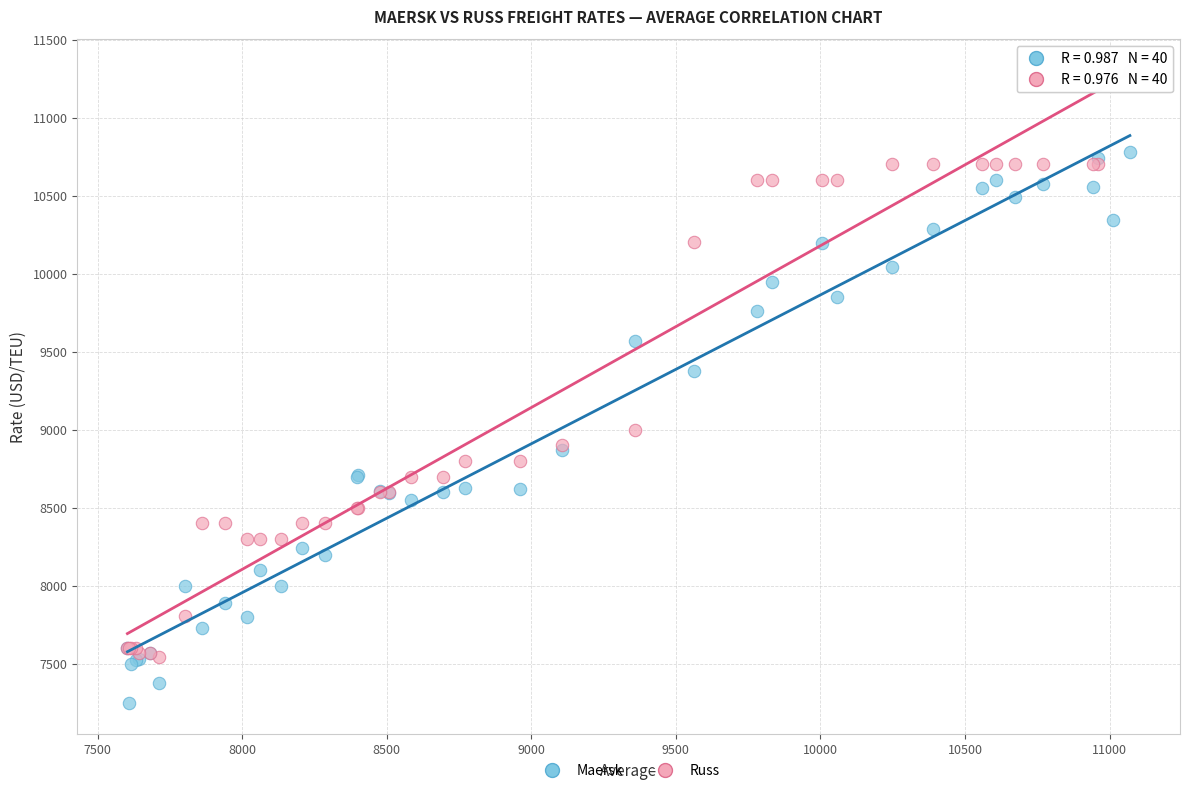

In the Russ series, what Y value is closest to 9420?

9000